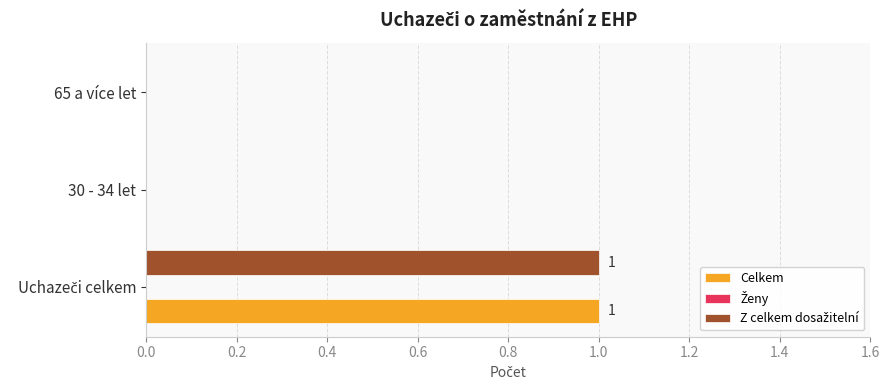

True or false: Celkem has a value of 1 at 30 - 34 let.

False